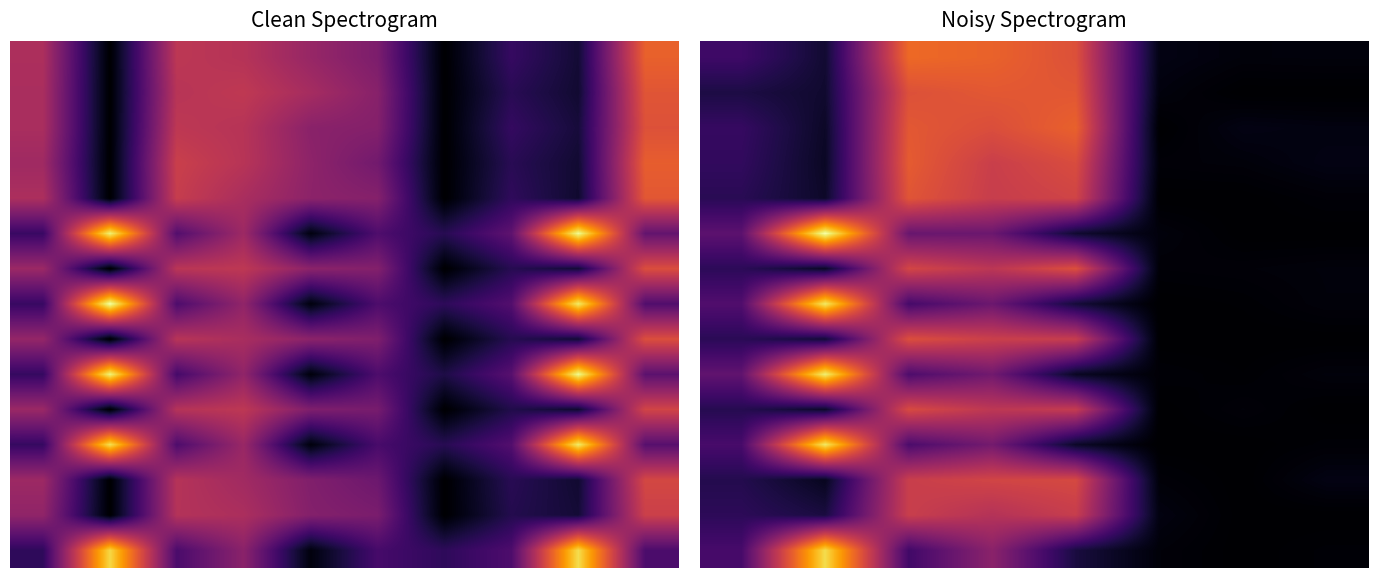

At how many categories does at least one series exceed 1416?

1